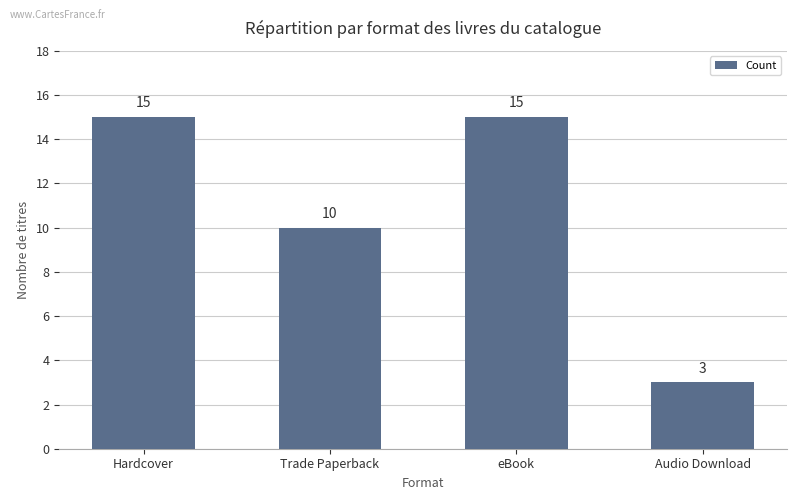

What is the ratio of the value at Hardcover to the value at Audio Download?

5.0